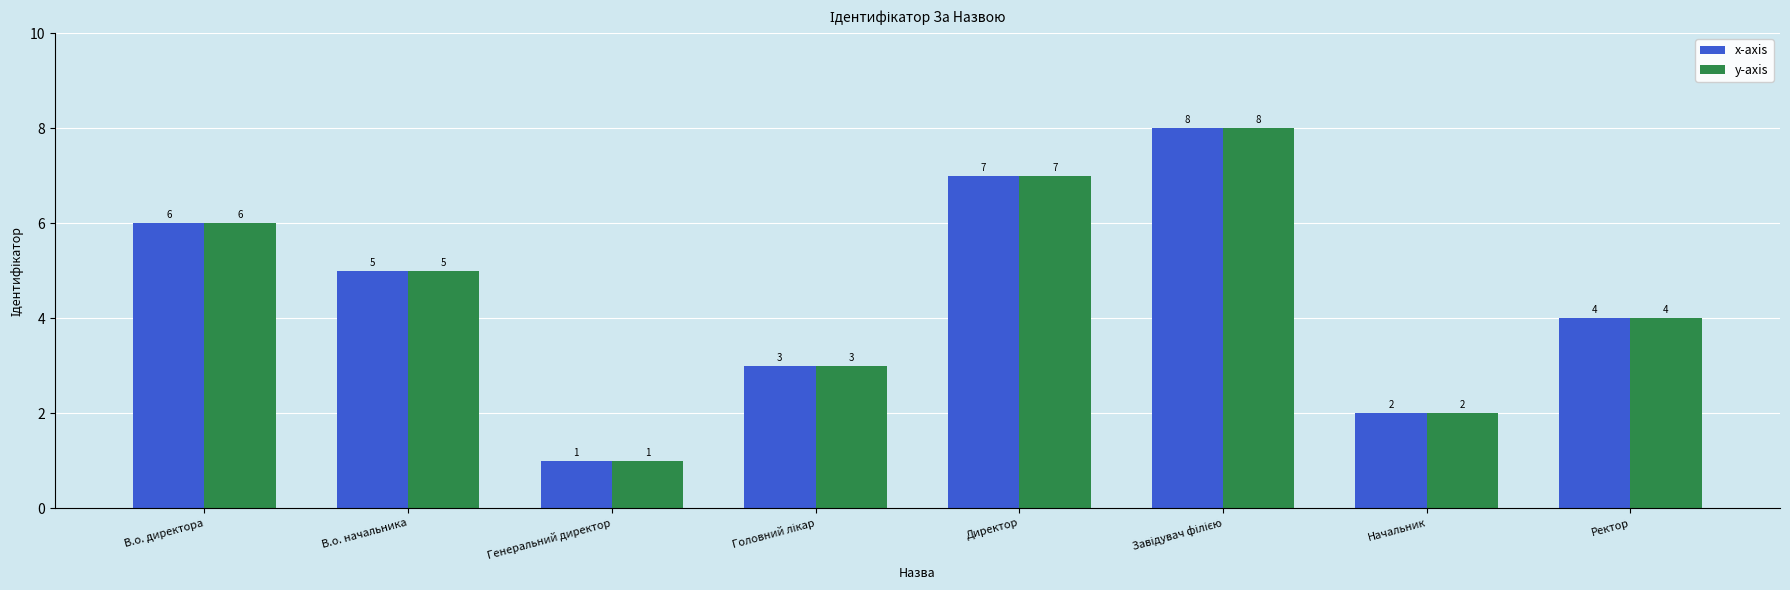

What position from the right is Начальник?

2